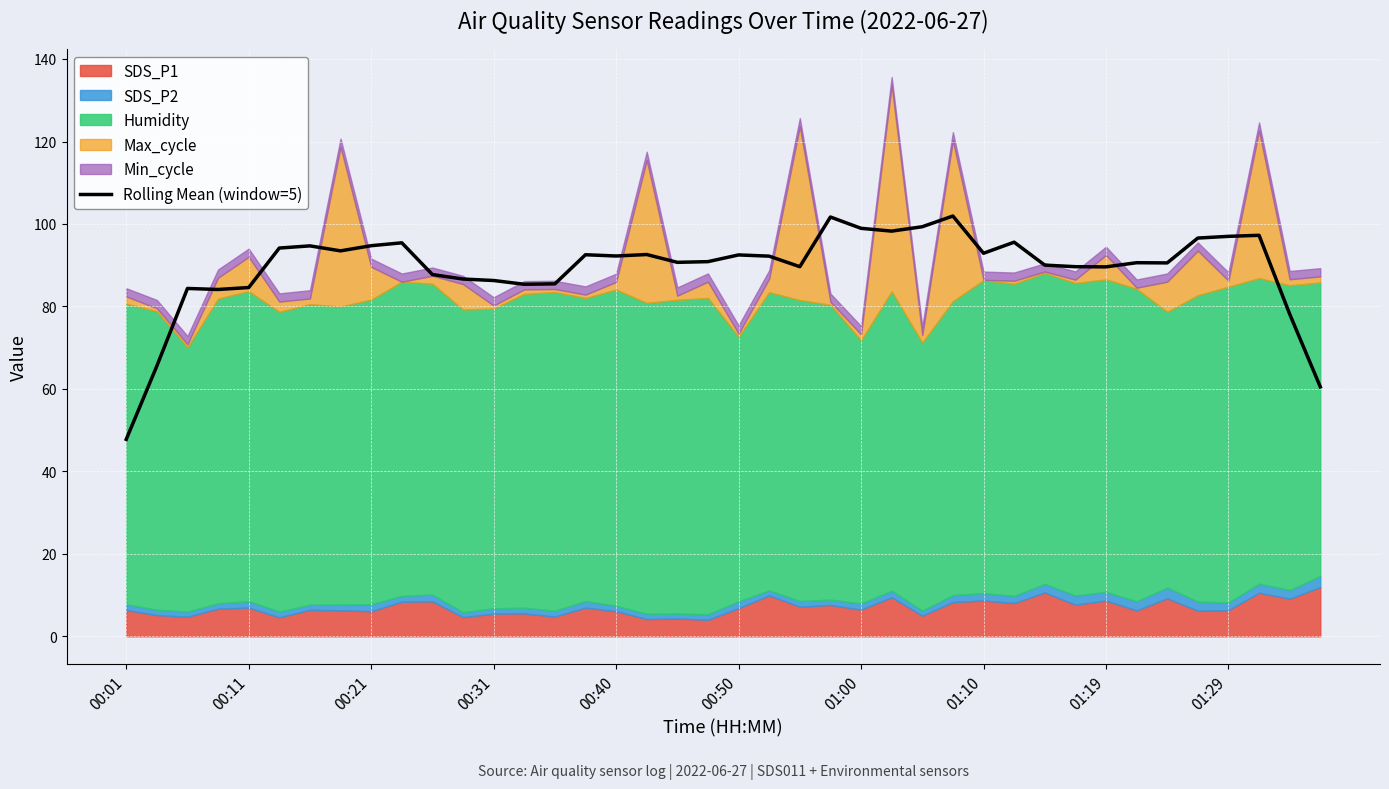

What position from the left is 38?

39